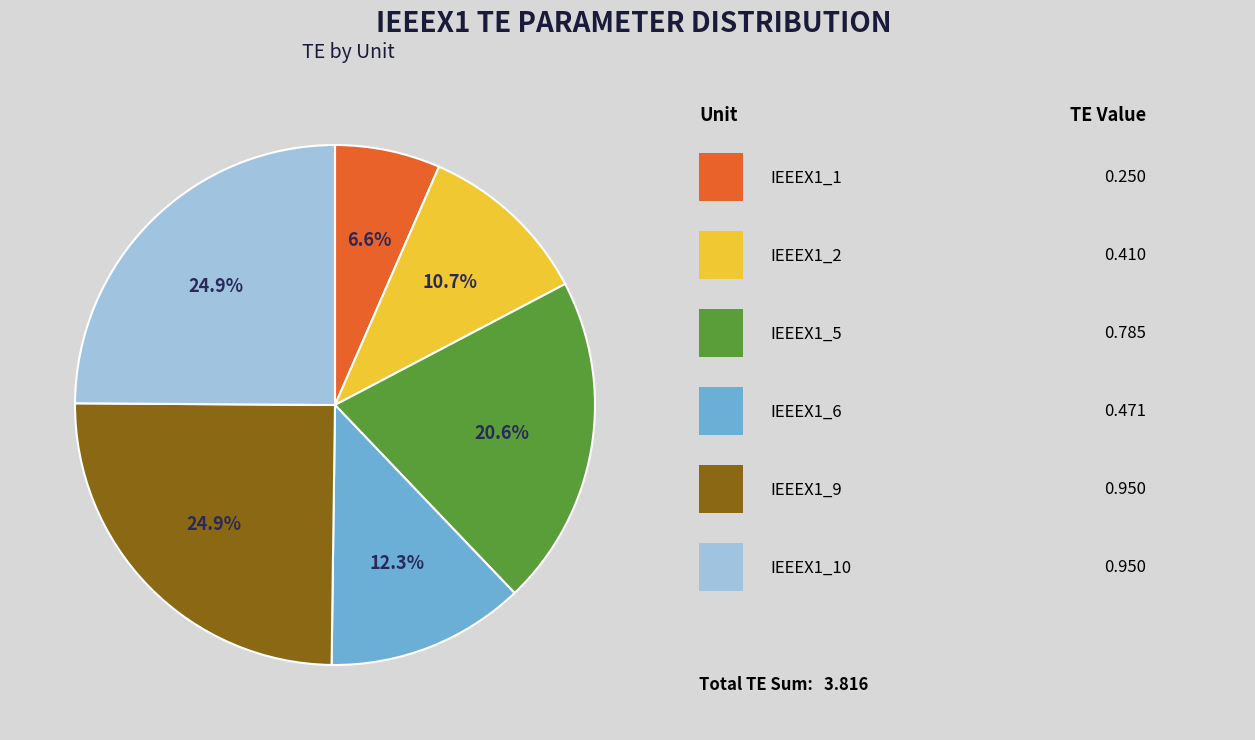

Is there a majority slice in this chart?

No